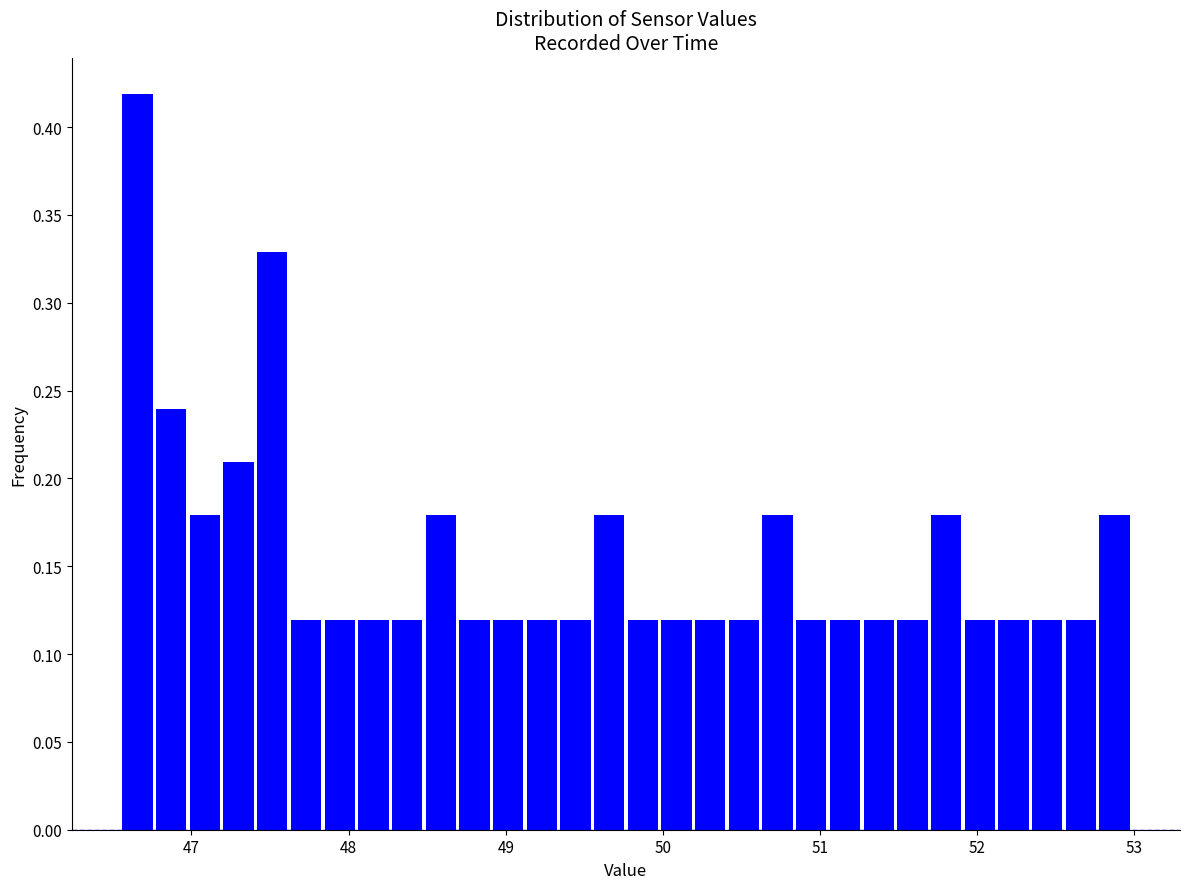

Read against the x-axis, roughly where is the centre of the tallest bar?

46.7